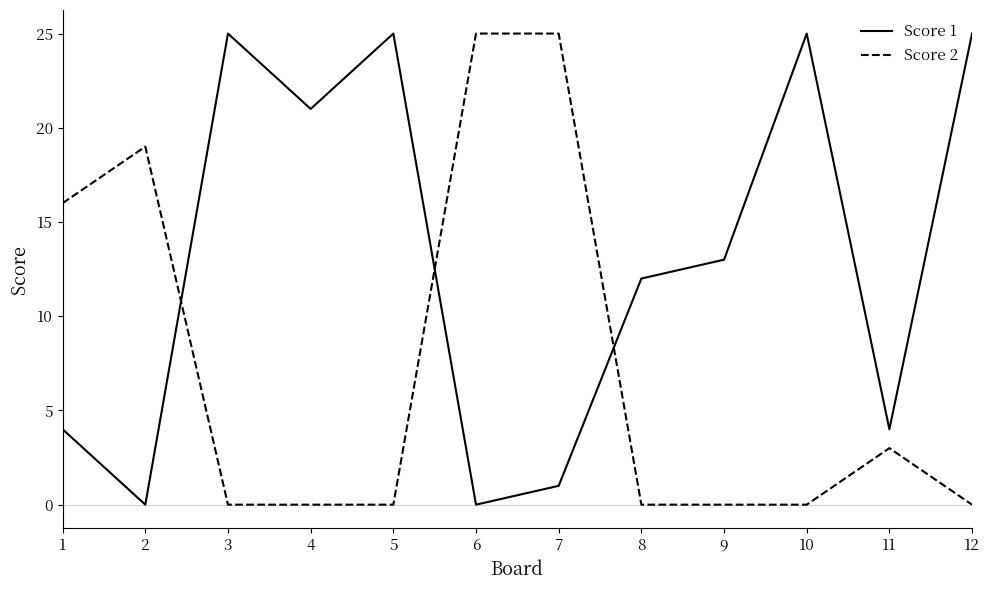

True or false: Score 2 has more than 0 interior local peaks.

True